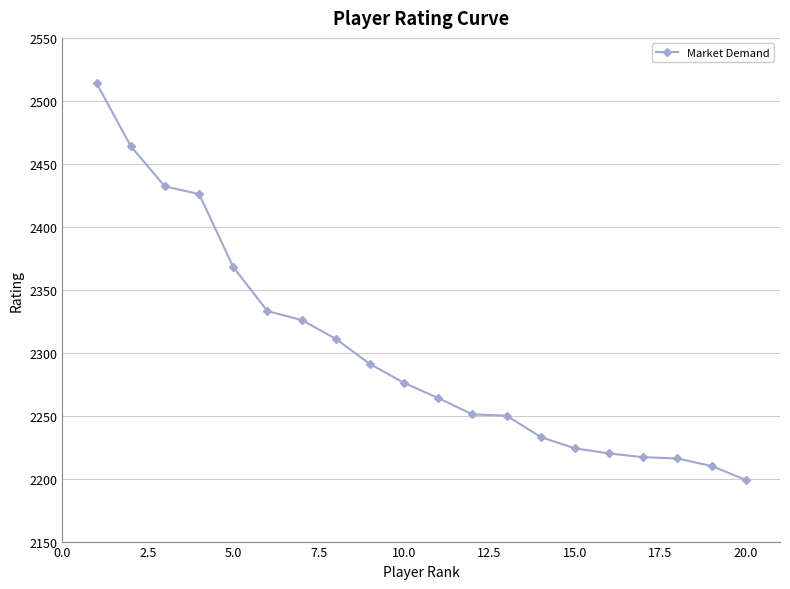

Is this an area chart (filled region under the line)?

No